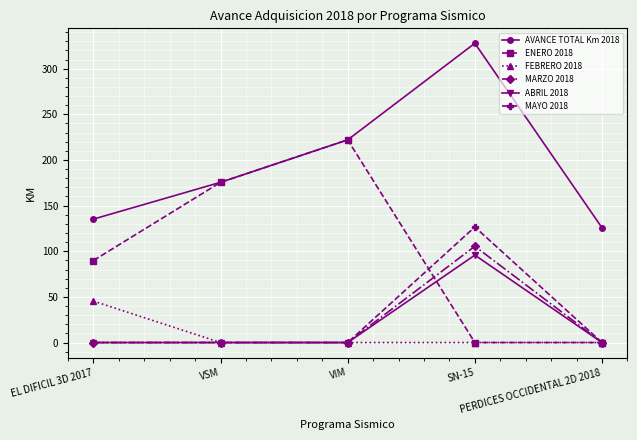

Where does the ENERO 2018 series first go above 89?

EL DIFICIL 3D 2017